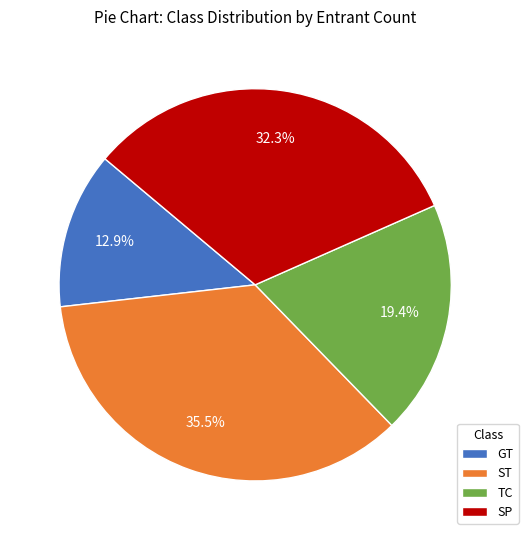

The SP slice represents 21% of the pie. True or false?

False